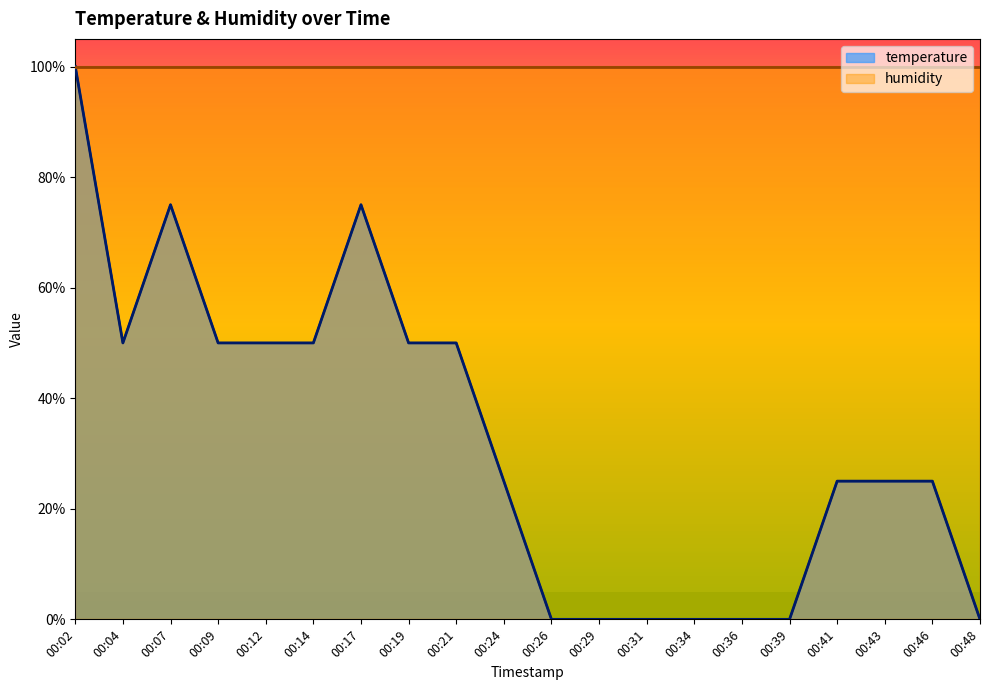

The value at 00:02 is 100.0. True or false?

True